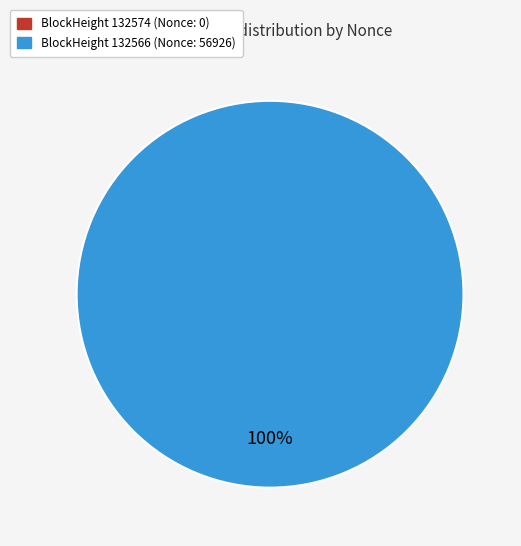

To the nearest percent, what is the combined percentage of 132574 and 132566?

100%